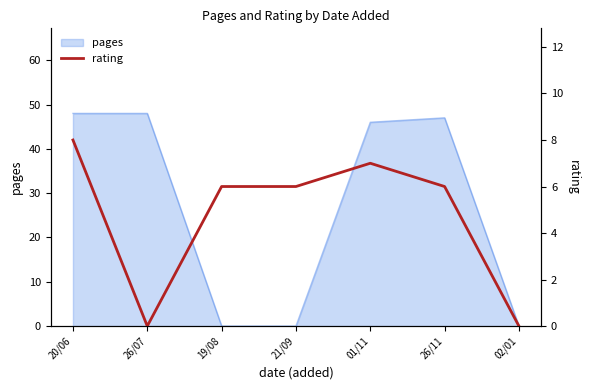

Count the values in the range 0 to 7.

6